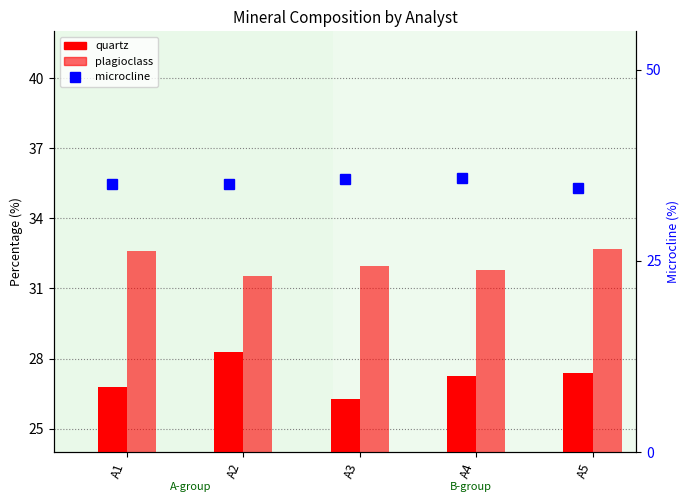

What is the sum of the quartz values at A3 and A4?

53.5